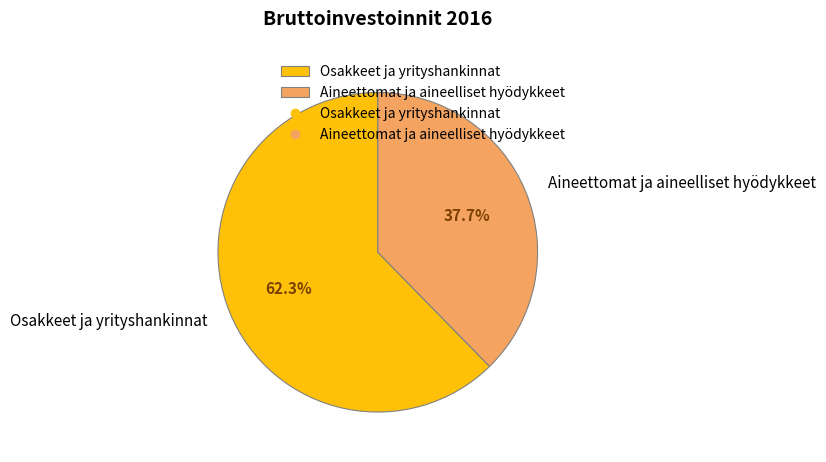

Is Aineettomat ja aineelliset hyödykkeet the majority of the pie?

No